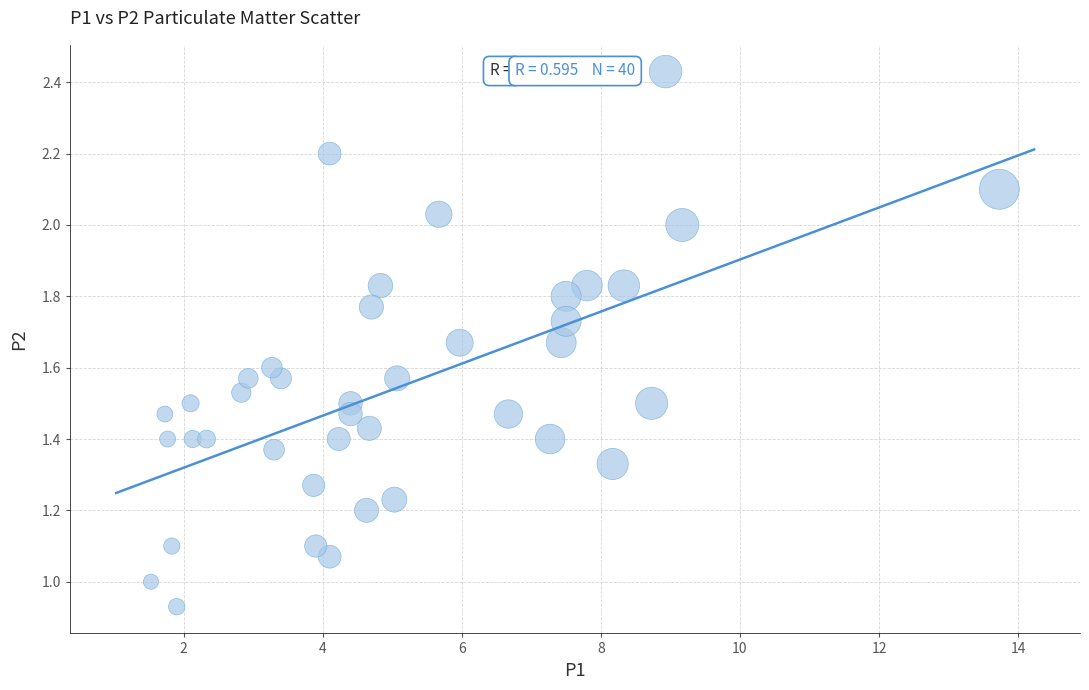

What is the range of X values (max minus min)?

12.2